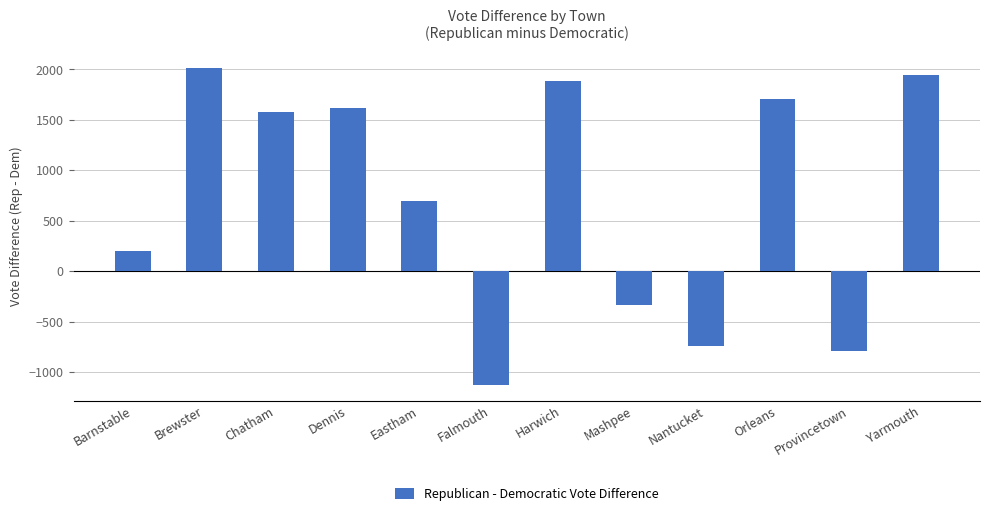

How many bars are there in total?

12